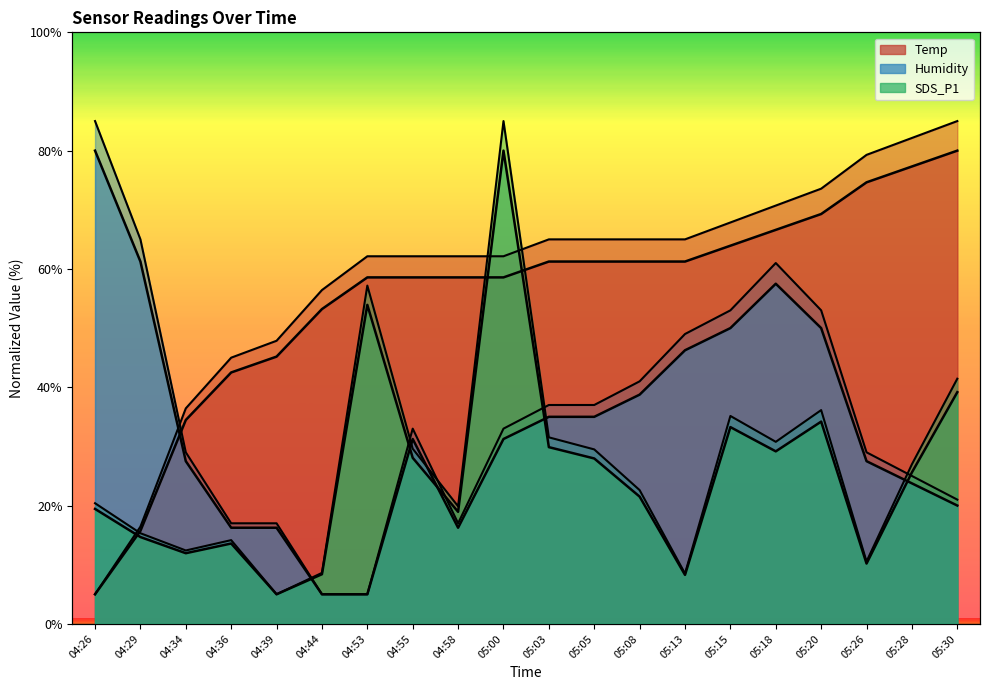

Is the value of Humidity at 05:18 greater than the value of Temp at 04:44?

Yes